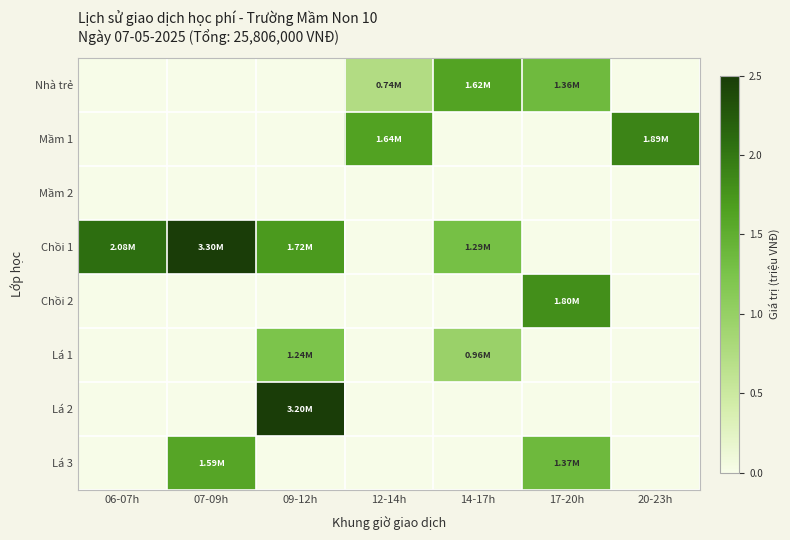

Which has a higher value, 14-17h or 20-23h?

14-17h